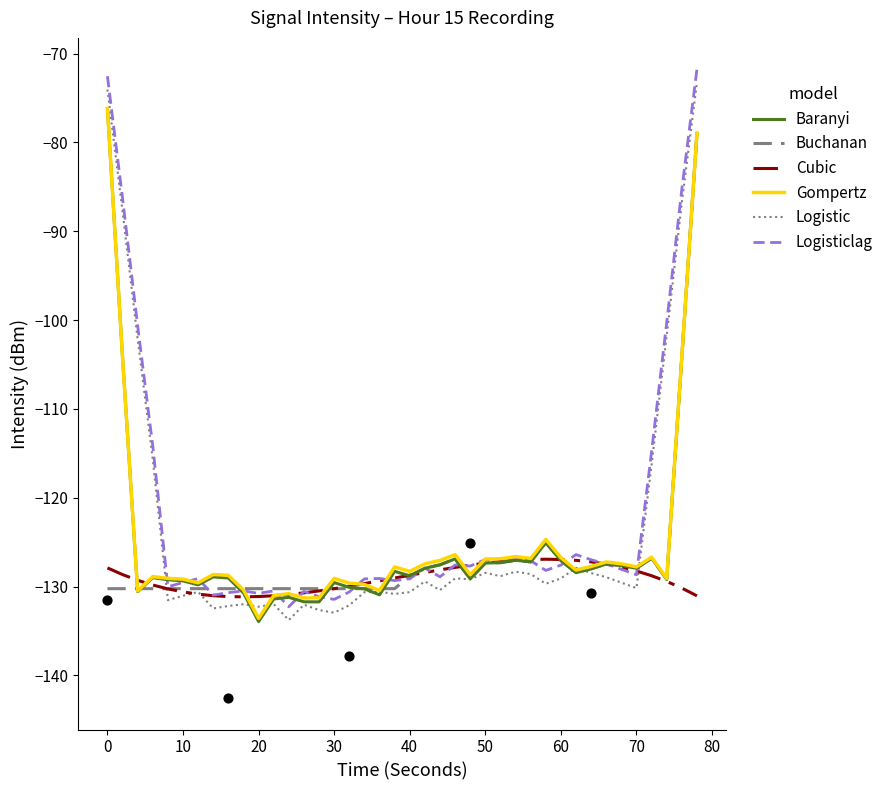

What is the lowest value of the Cubic series?

-131.2